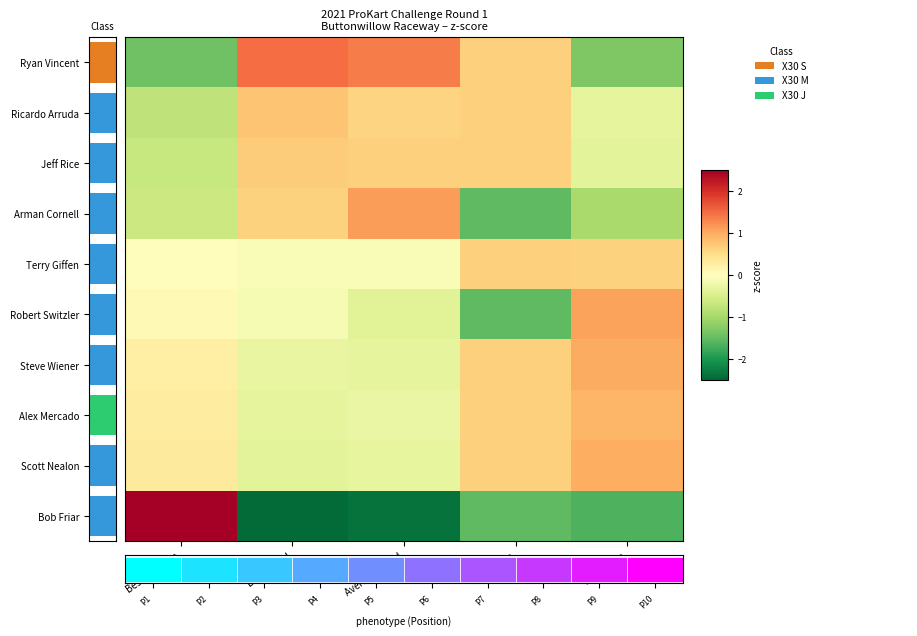

Between Best Lap time and Total Time, which series saw the biggest shift?

Bob Friar